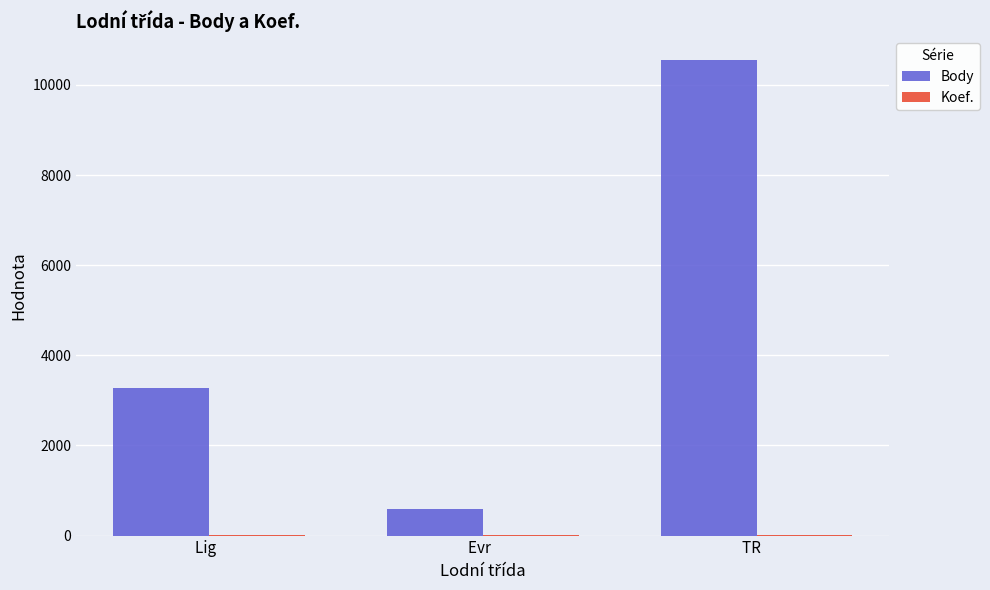

What is the maximum value shown in the chart?

10550